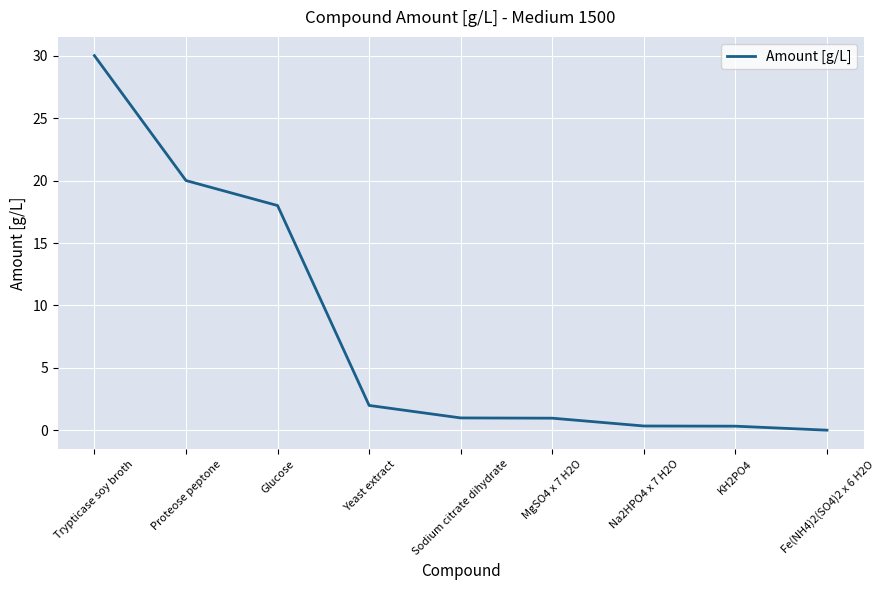

What is the difference between the maximum and minimum values?

30.0